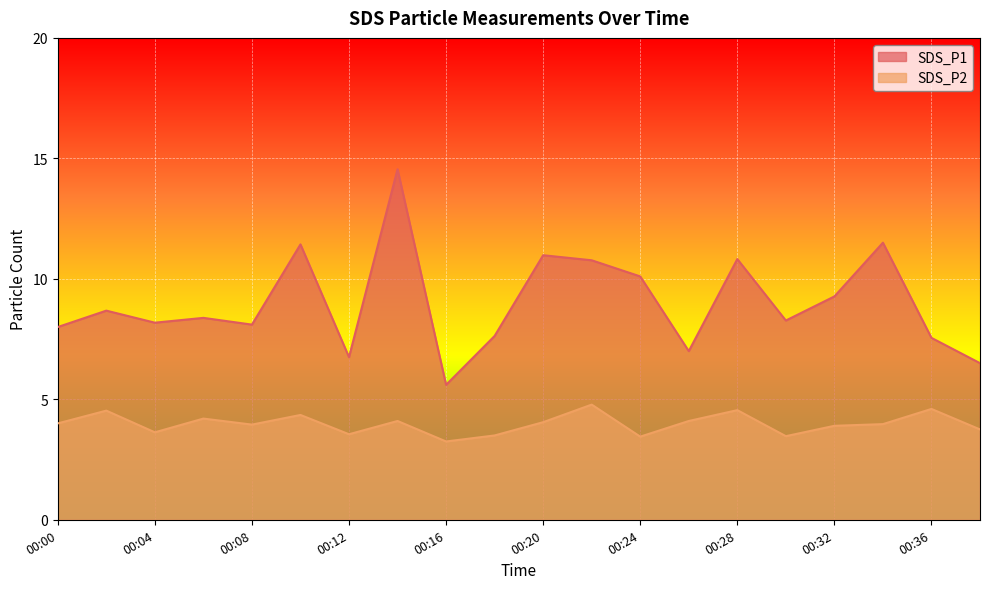

Reading right to left, transcribe all the data shown in this chart.

SDS_P1: 6.5	7.5	11.5	9.3	8.3	10.8	7.0	10.1	10.8	11.0	7.6	5.6	14.6	6.8	11.4	8.1	8.4	8.2	8.7	8.0
SDS_P2: 3.8	4.6	4.0	3.9	3.5	4.5	4.1	3.5	4.8	4.0	3.5	3.2	4.1	3.5	4.3	4.0	4.2	3.6	4.5	4.0